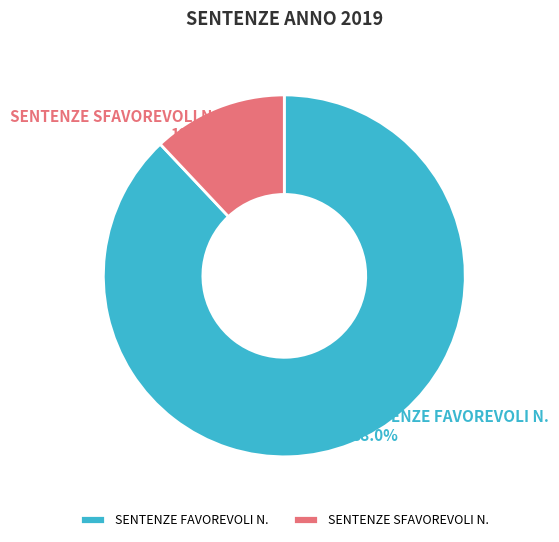

What percentage is NOT represented by SENTENZE SFAVOREVOLI N.?

88.0%